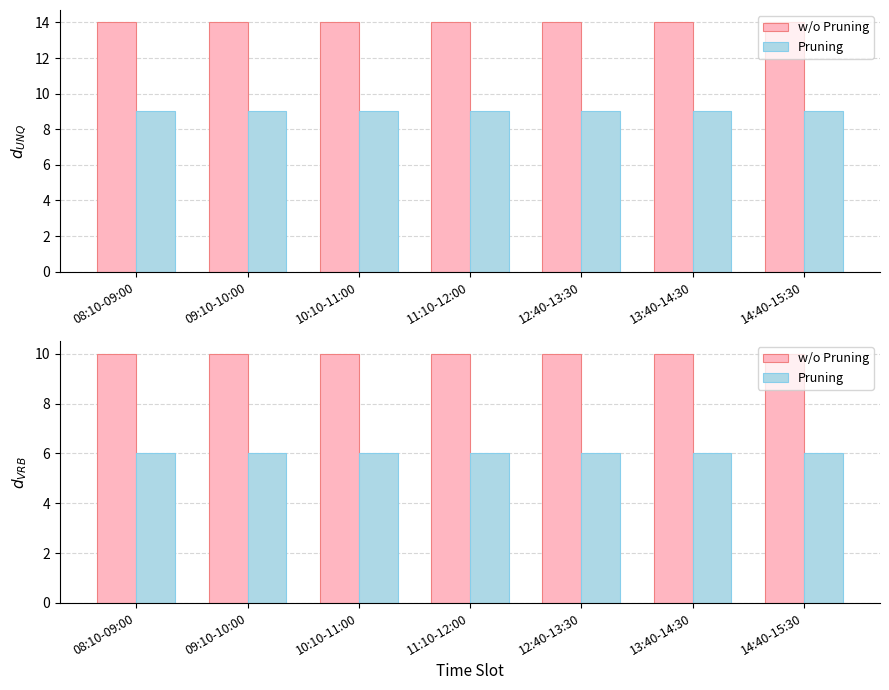

Between 12:40-13:30 and 10:10-11:00, which is larger?

12:40-13:30